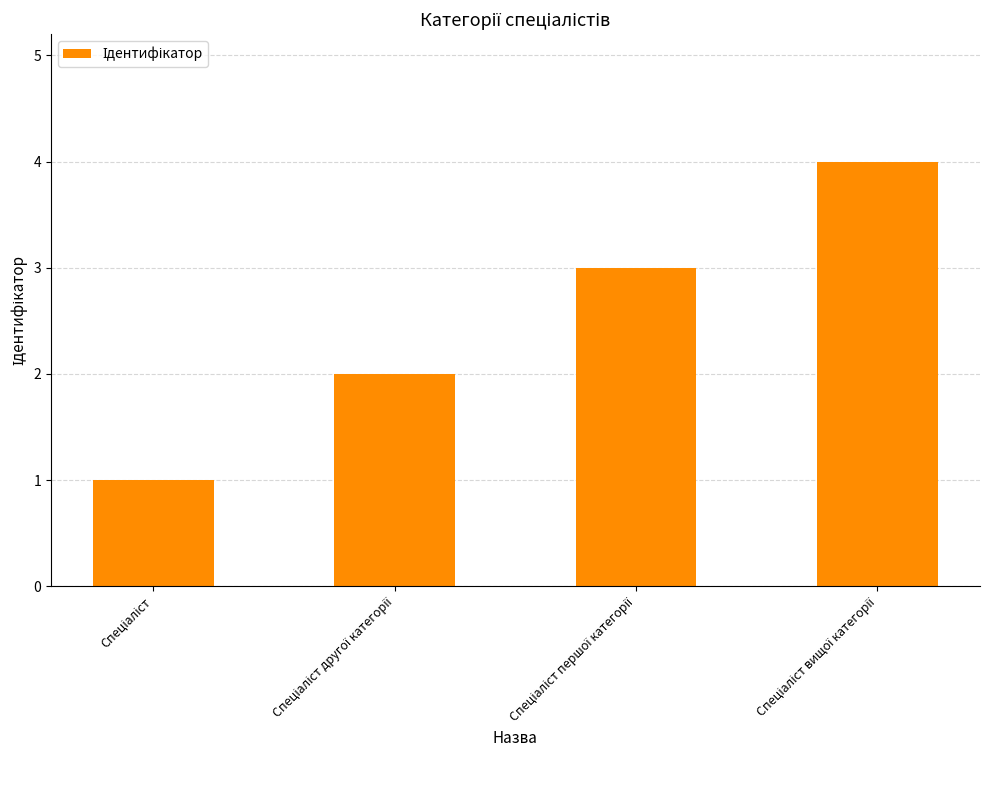

What is the maximum value shown in the chart?

4